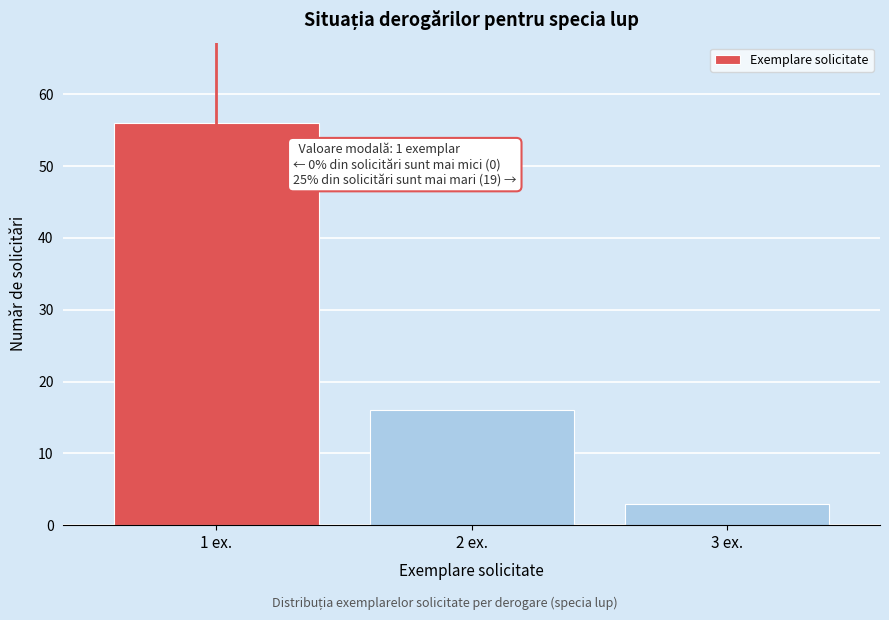

Over which range of the x-axis is the bar tallest?

0.5 to 1.5